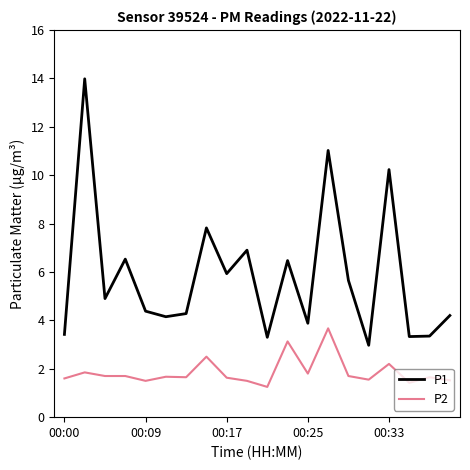

Which series has the widest spread of values?

P1